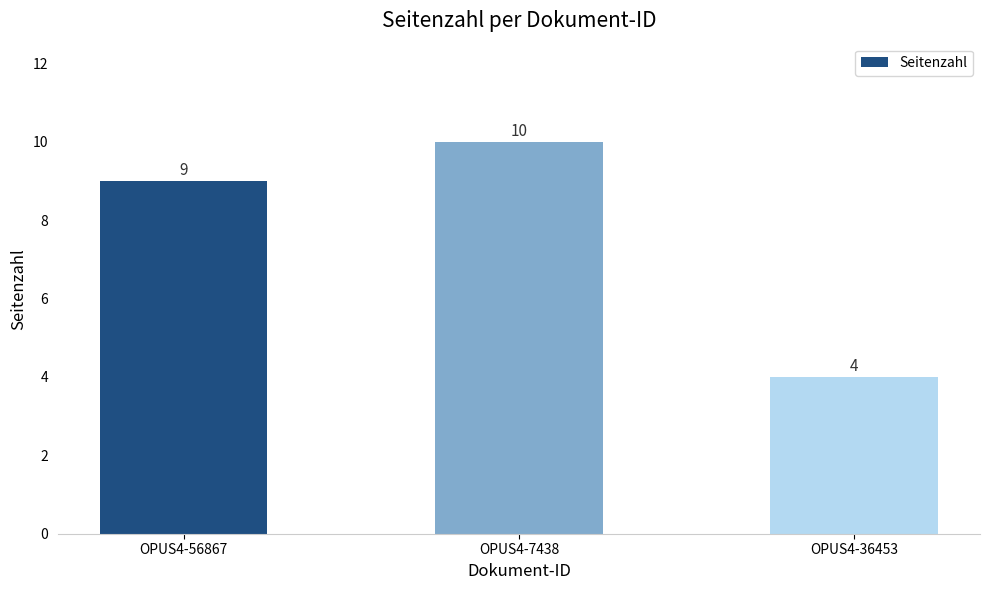

At which category does the chart reach its peak across all series?

OPUS4-7438